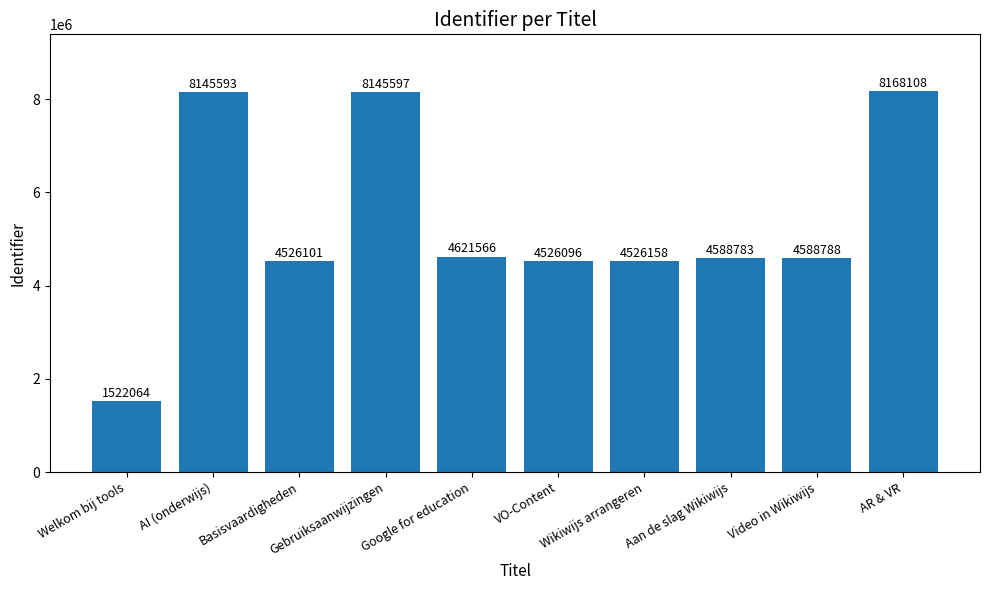

What is the difference between the maximum and minimum values?

6646044